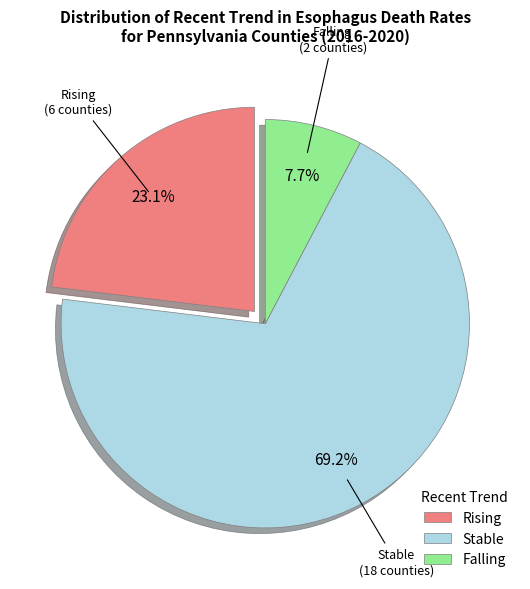

Which category has the biggest portion of the pie?

Stable